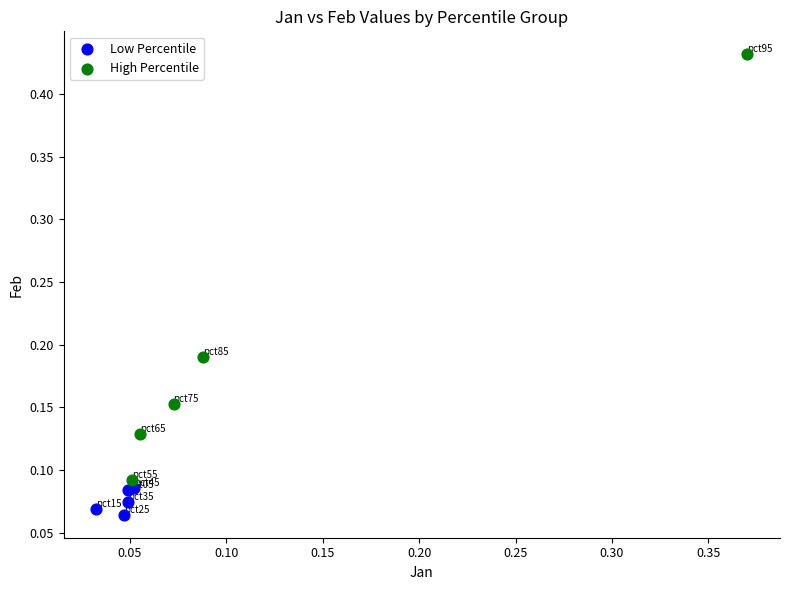

Which series has the widest spread of Y values?

High Percentile